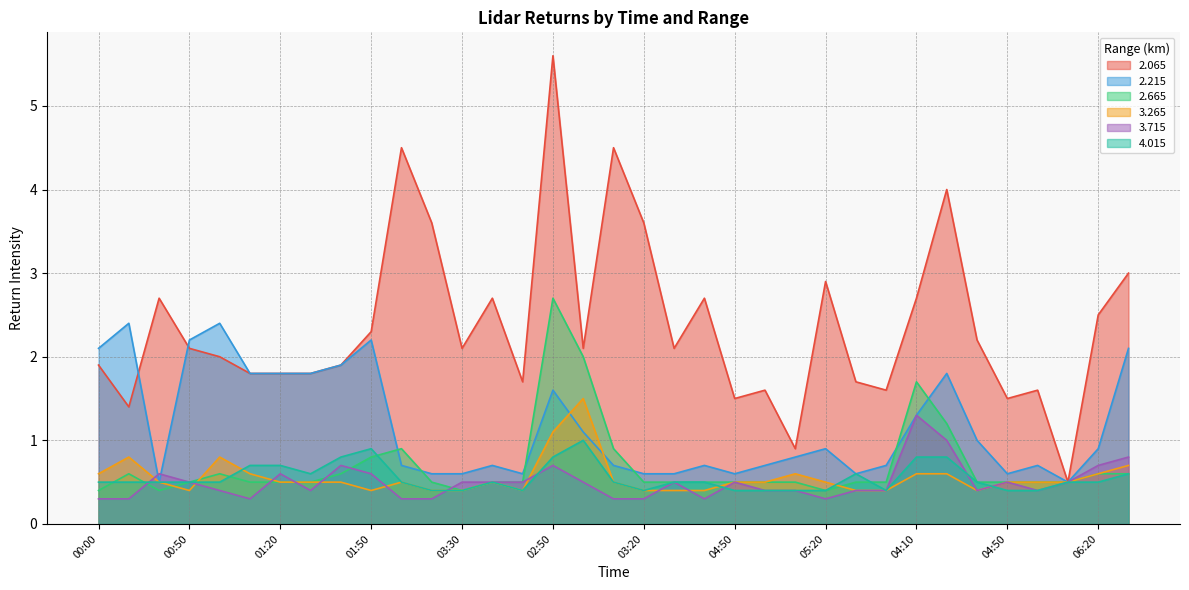

What are all the series names shown in the legend?

2.065, 2.215, 2.665, 3.265, 3.715, 4.015